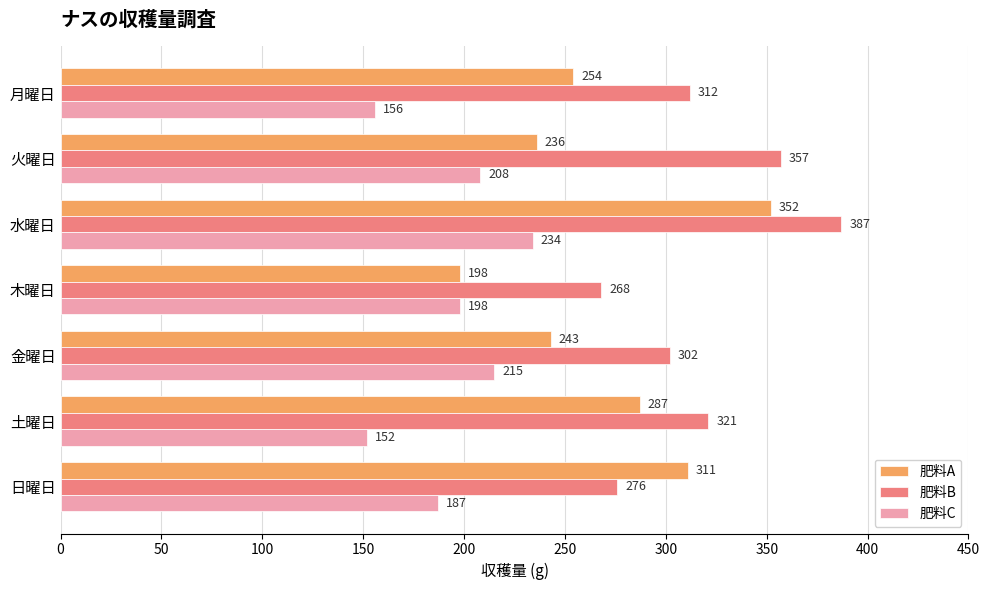

What are all the series names shown in the legend?

肥料A, 肥料B, 肥料C